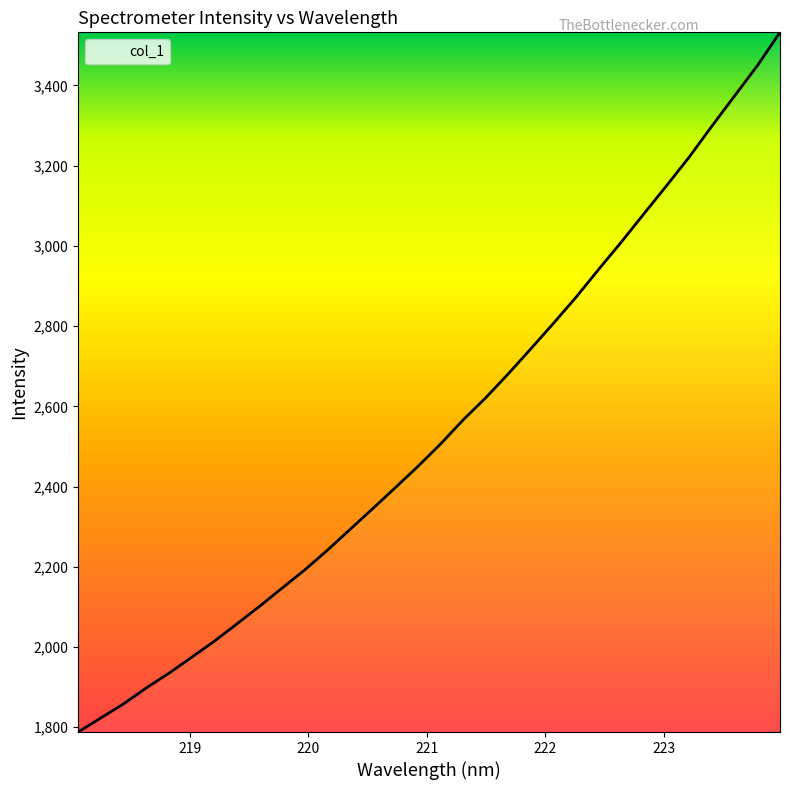

What is the minimum value shown in the chart?

1788.0